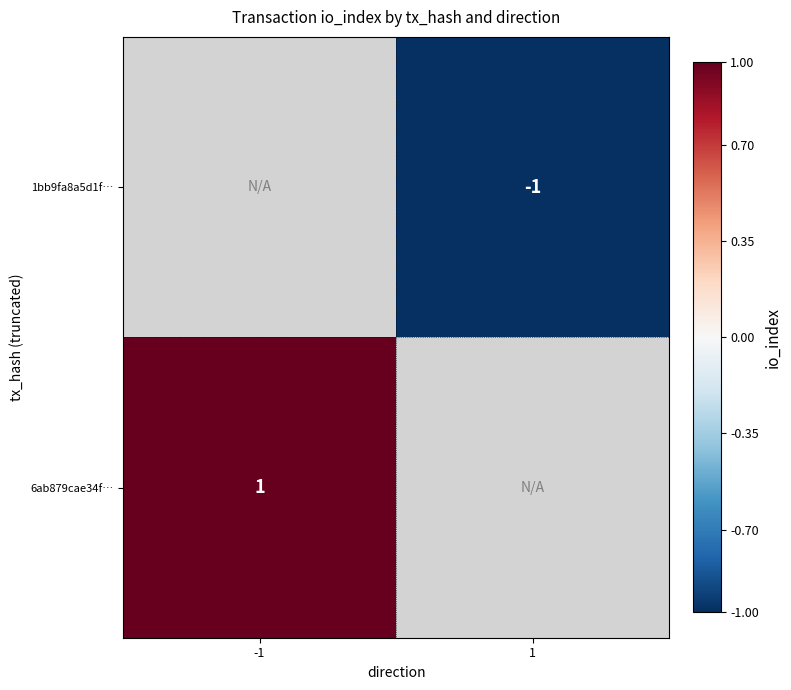

Is the value of 6ab879cae34f… at -1 greater than the value of 1bb9fa8a5d1f… at 1?

Yes